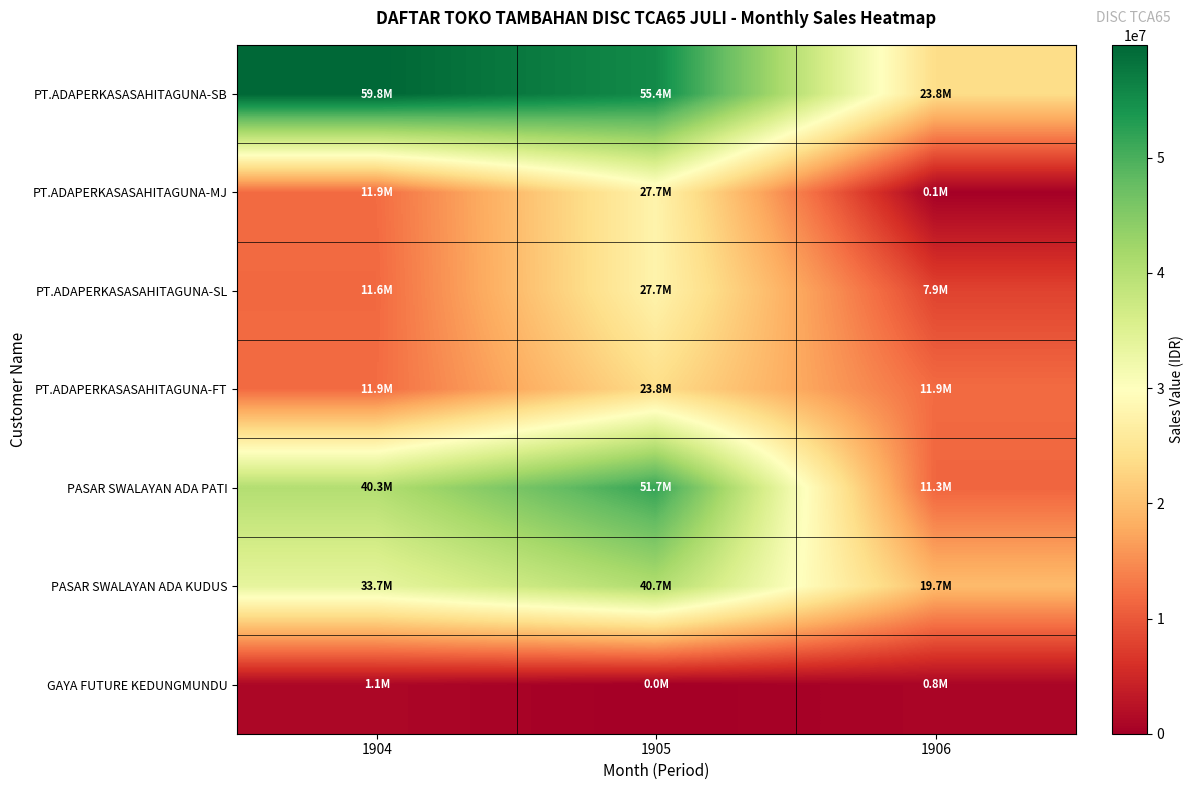

Which series changed the most between 1905 and 1906?

PASAR SWALAYAN ADA PATI